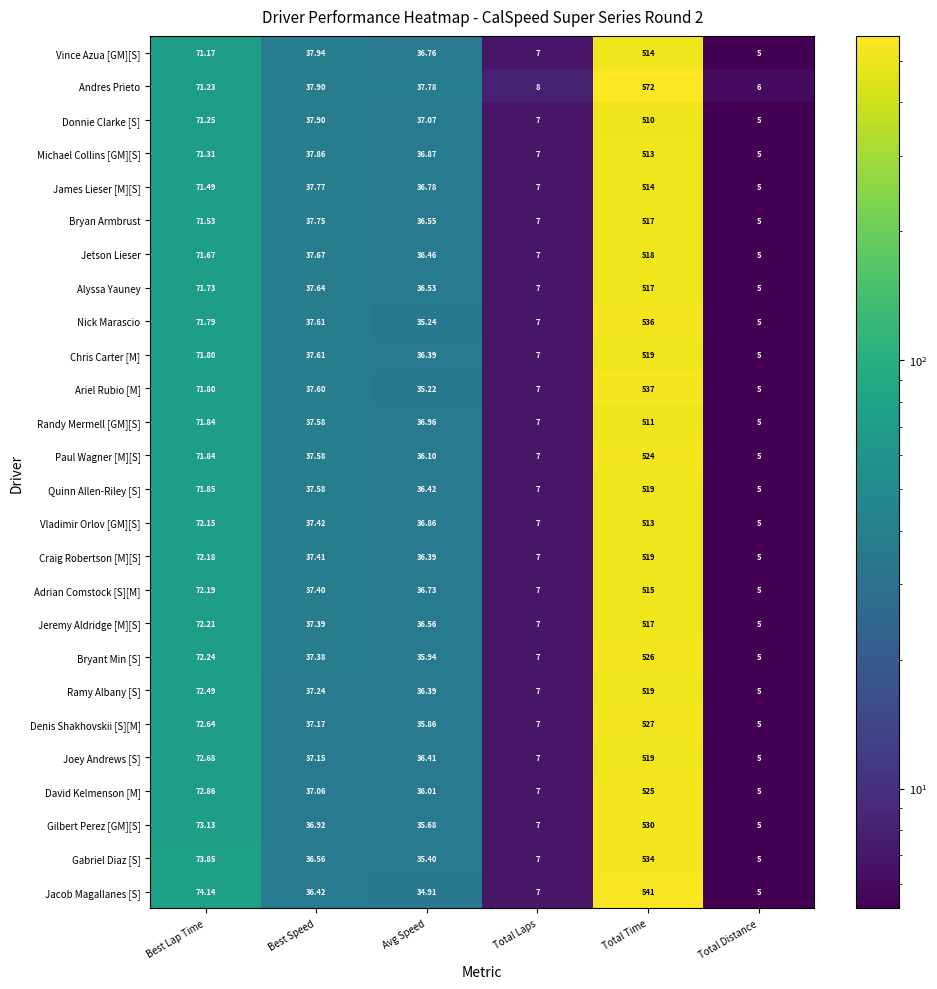

What is the total value across all series at Best Lap Time?

1875.1